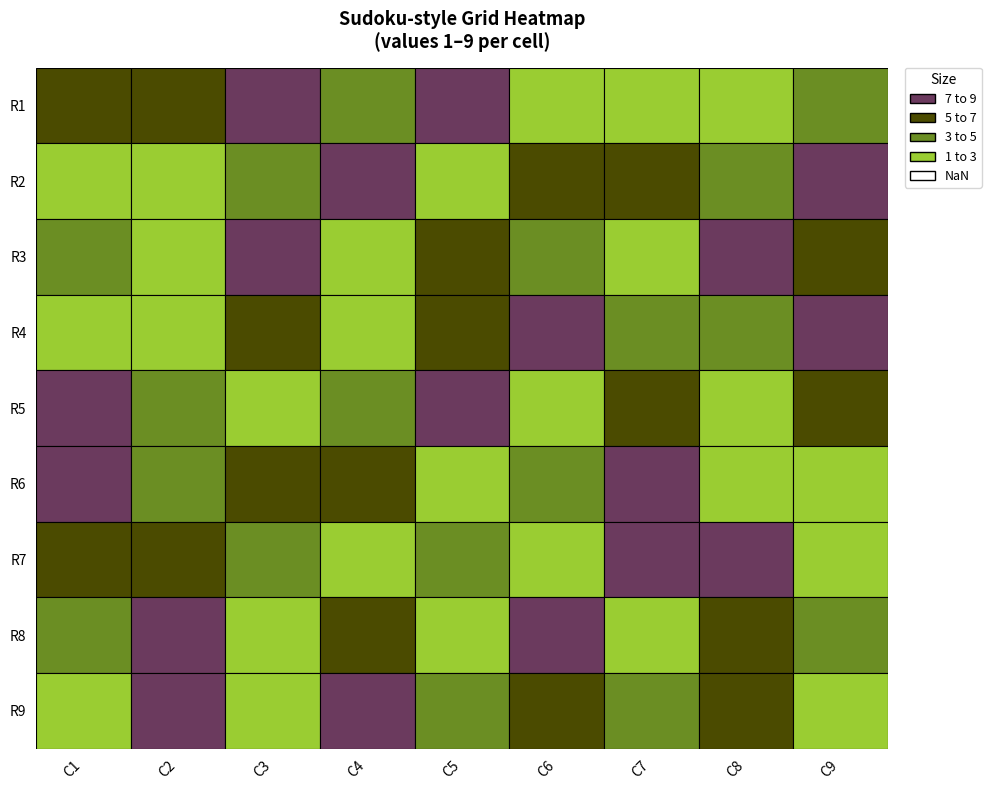

Between 0 and 8, which series saw the biggest shift?

R2